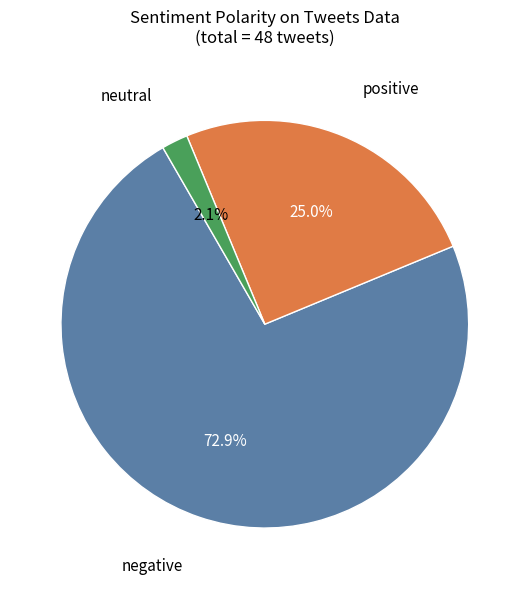

Is there a majority slice in this chart?

Yes